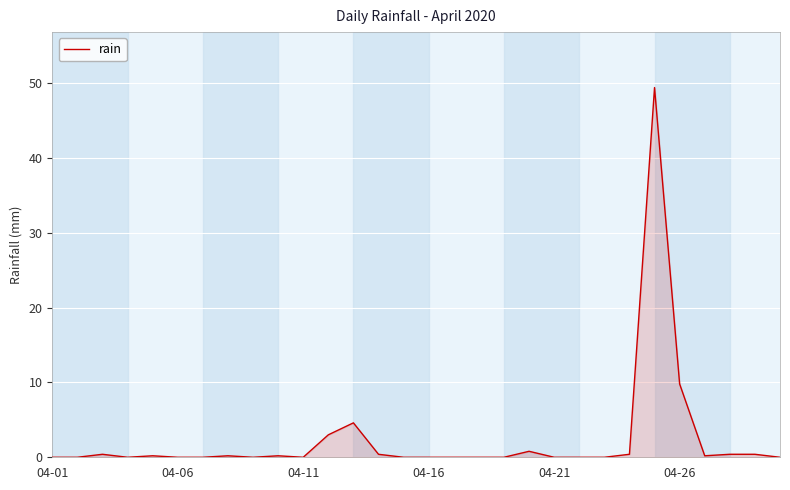

What is the difference between the maximum and minimum values?

49.4